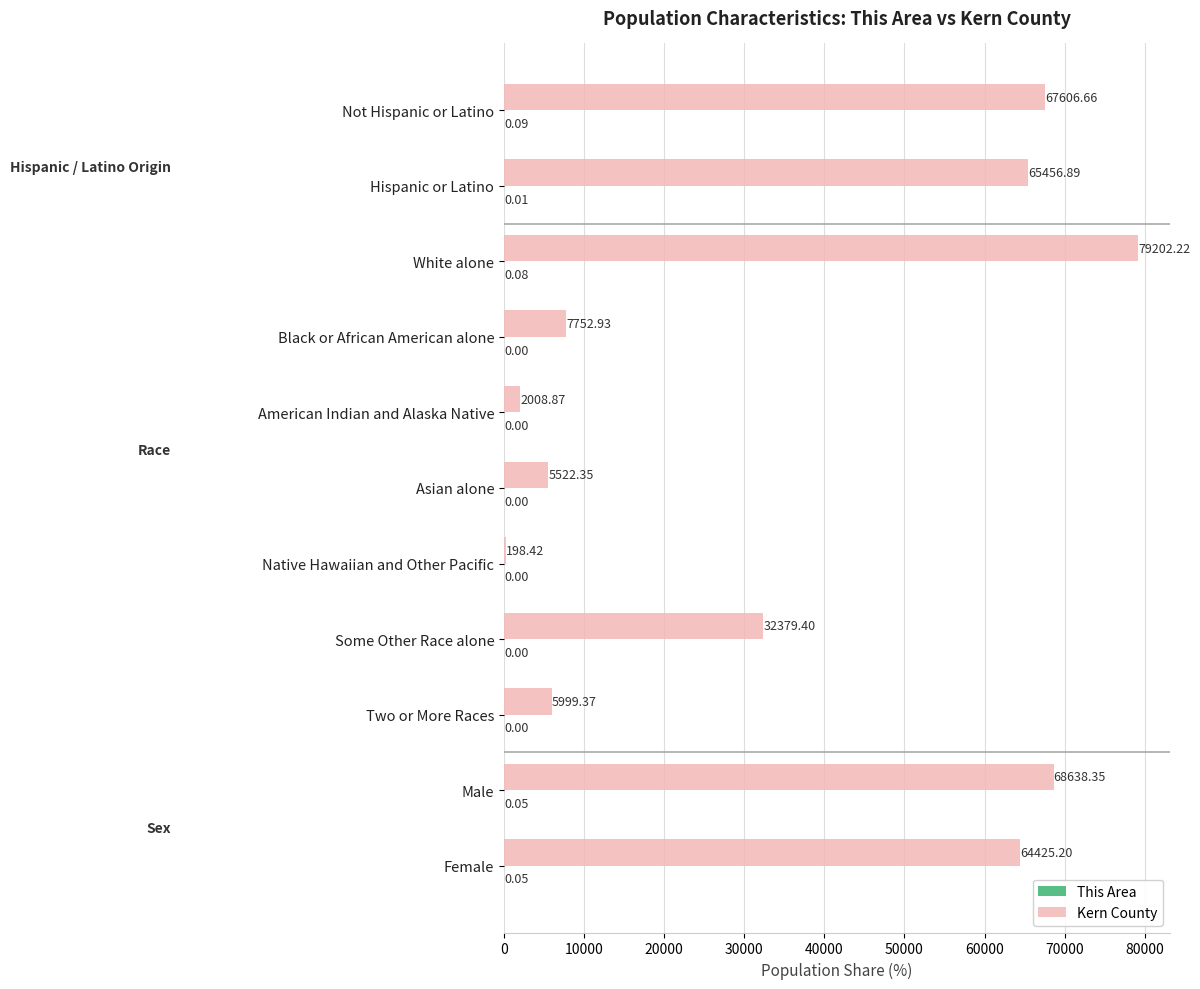

At which label is Kern County closest to 39700?

Some Other Race alone